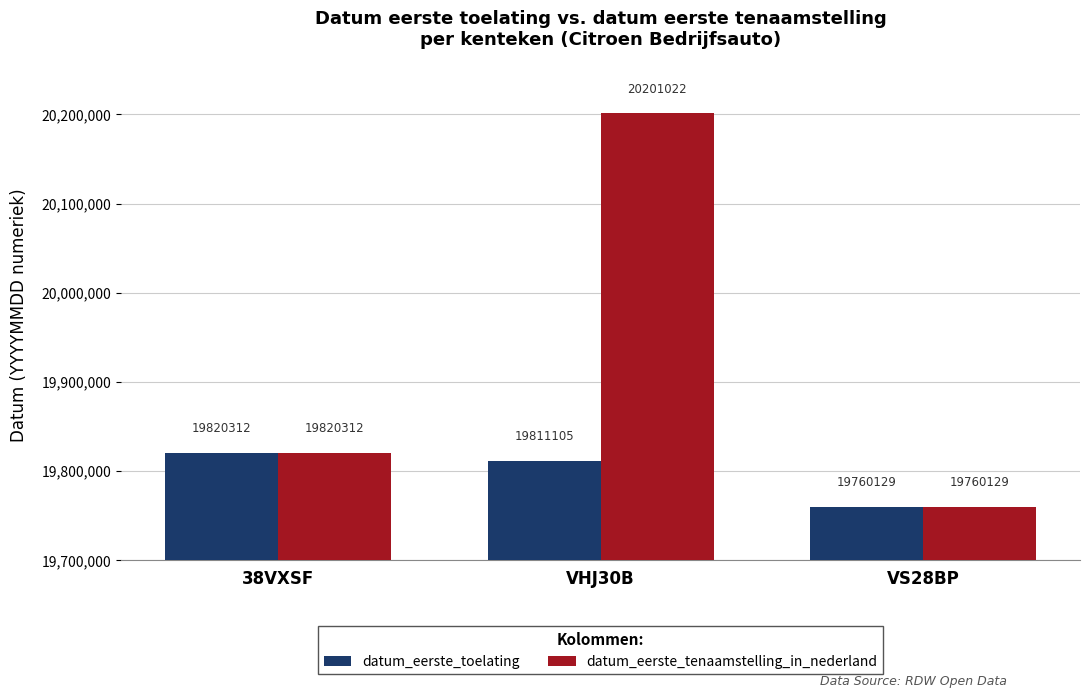

At which category is the sum across all series the highest?

VHJ30B